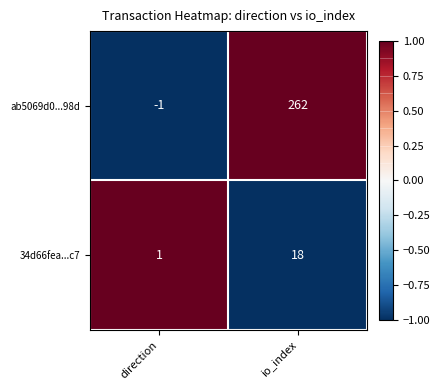

Is the value of 34d66fea...c7 at io_index greater than the value of ab5069d0...98d at direction?

Yes